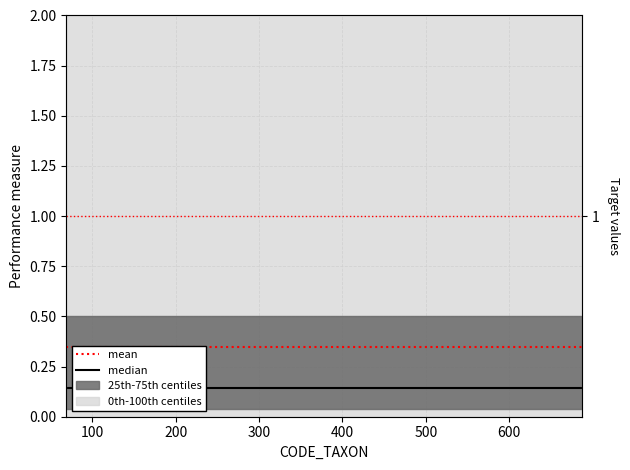

List the series in order of their overall mean, highest first.

mean, median